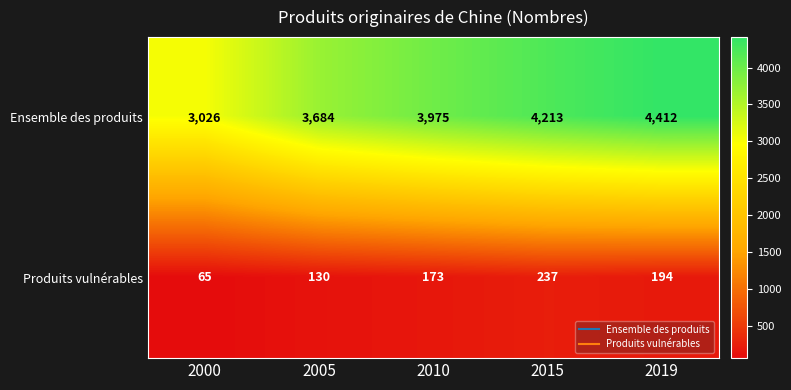

At which category does the chart reach its peak across all series?

2019